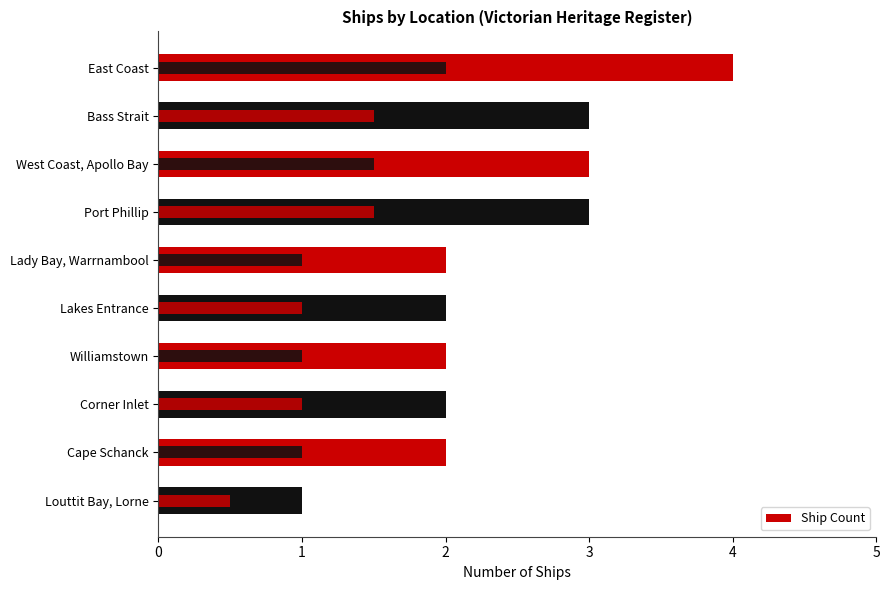

What is the change in value from Lakes Entrance to Louttit Bay, Lorne?

-1